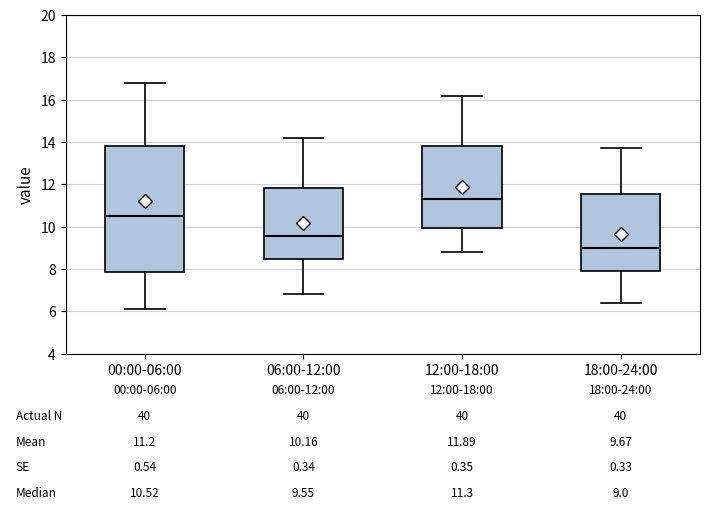

Which box has the highest median line?

12:00-18:00